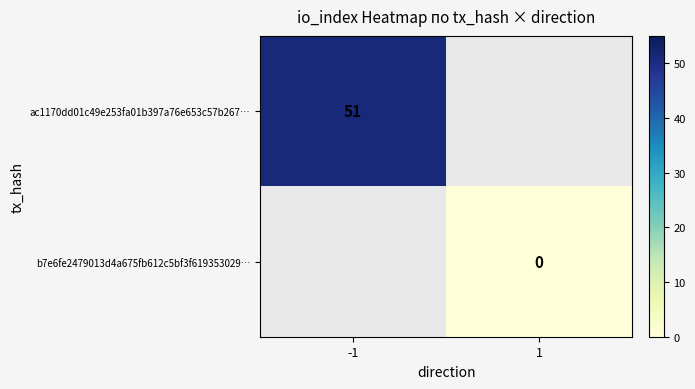

The value of ac1170dd01c49e253fa01b397a76e653c57b267… at -1 is 51. True or false?

True